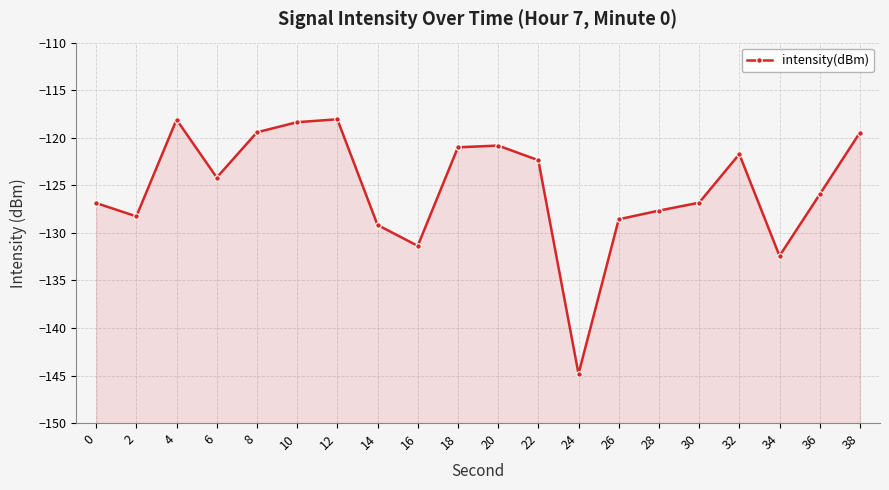

Reading right to left, transcribe all the data shown in this chart.

-119.5	-126.0	-132.4	-121.7	-126.8	-127.7	-128.6	-144.8	-122.4	-120.8	-121.0	-131.4	-129.2	-118.1	-118.4	-119.4	-124.2	-118.1	-128.3	-126.9